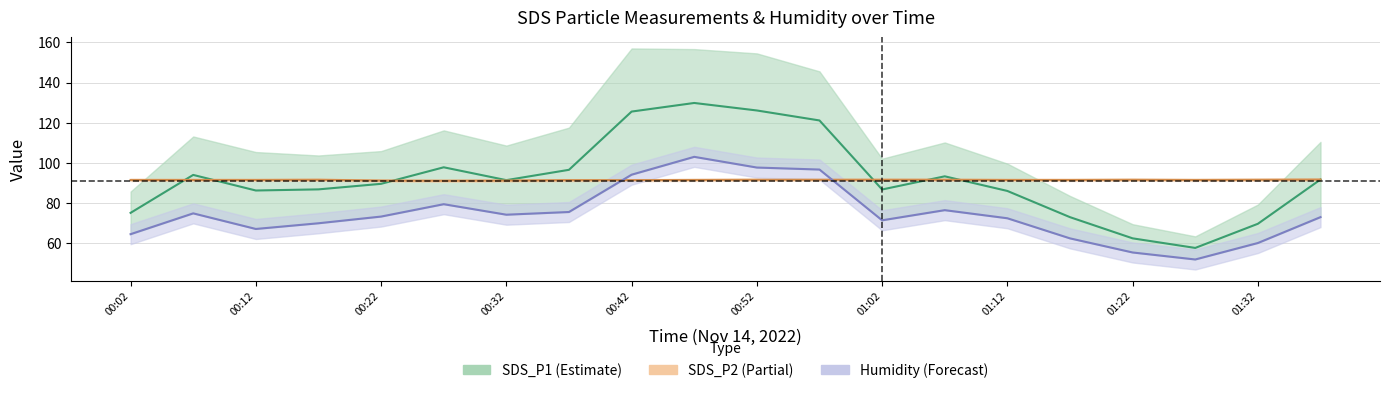

After their last crossing, which series has the higher values: SDS_P1 or SDS_P2?

SDS_P1